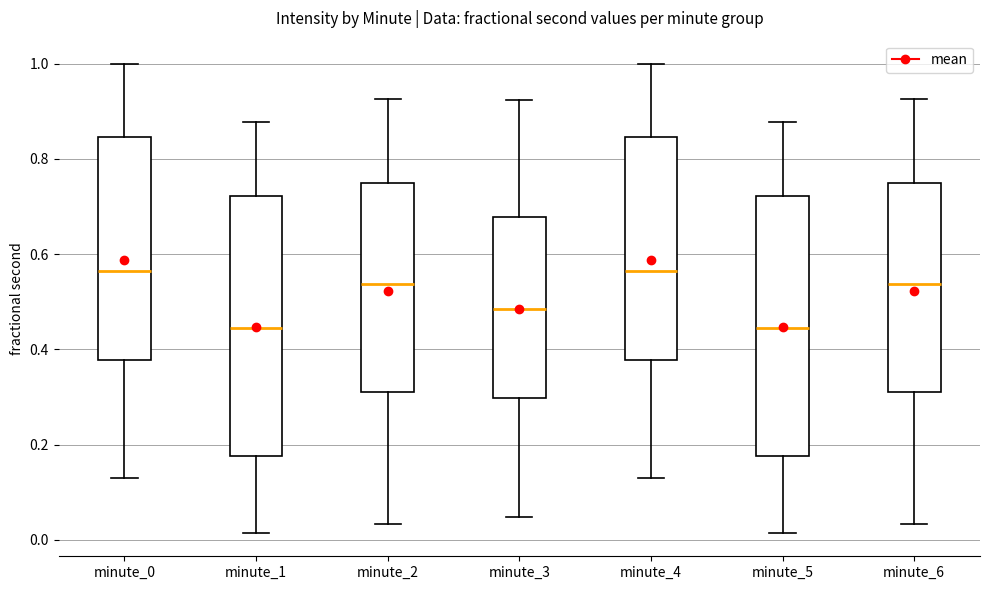

Reading left to right, read every box against the y-axis: the position of its median line, the range the box covers, and the ends of its whiskers. The values are not printed on the chart, so give them approximately, as read against the axis.

minute_0: median 0.56, box 0.38 to 0.84, whiskers 0.14 to 1.00
minute_1: median 0.44, box 0.18 to 0.72, whiskers 0.02 to 0.88
minute_2: median 0.54, box 0.32 to 0.74, whiskers 0.04 to 0.92
minute_3: median 0.48, box 0.30 to 0.68, whiskers 0.04 to 0.92
minute_4: median 0.56, box 0.38 to 0.84, whiskers 0.14 to 1.00
minute_5: median 0.44, box 0.18 to 0.72, whiskers 0.02 to 0.88
minute_6: median 0.54, box 0.32 to 0.74, whiskers 0.04 to 0.92